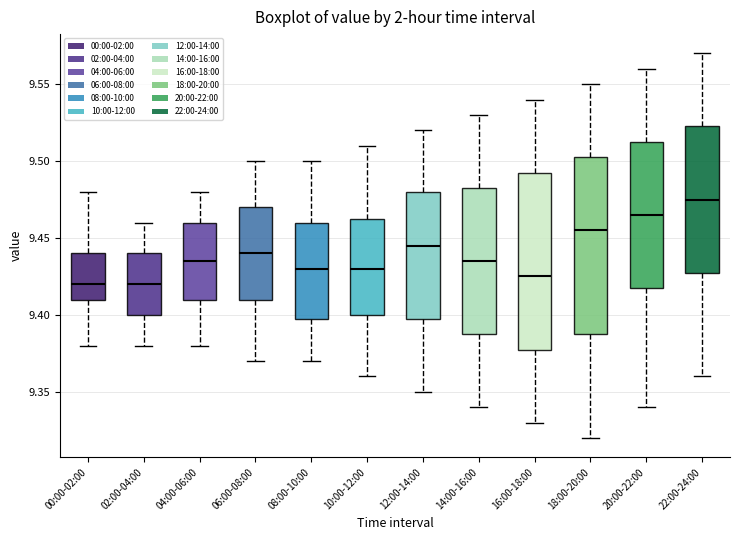

Reading left to right, read every box against the y-axis: the position of its median line, the range the box covers, and the ends of its whiskers. The values are not printed on the chart, so give them approximately, as read against the axis.

00:00-02:00: median 9.420, box 9.410 to 9.440, whiskers 9.380 to 9.480
02:00-04:00: median 9.420, box 9.400 to 9.440, whiskers 9.380 to 9.460
04:00-06:00: median 9.435, box 9.410 to 9.460, whiskers 9.380 to 9.480
06:00-08:00: median 9.440, box 9.410 to 9.470, whiskers 9.370 to 9.500
08:00-10:00: median 9.430, box 9.400 to 9.460, whiskers 9.370 to 9.500
10:00-12:00: median 9.430, box 9.400 to 9.465, whiskers 9.360 to 9.510
12:00-14:00: median 9.445, box 9.400 to 9.480, whiskers 9.350 to 9.520
14:00-16:00: median 9.435, box 9.390 to 9.485, whiskers 9.340 to 9.530
16:00-18:00: median 9.425, box 9.380 to 9.495, whiskers 9.330 to 9.540
18:00-20:00: median 9.455, box 9.390 to 9.505, whiskers 9.320 to 9.550
20:00-22:00: median 9.465, box 9.420 to 9.515, whiskers 9.340 to 9.560
22:00-24:00: median 9.475, box 9.430 to 9.525, whiskers 9.360 to 9.570